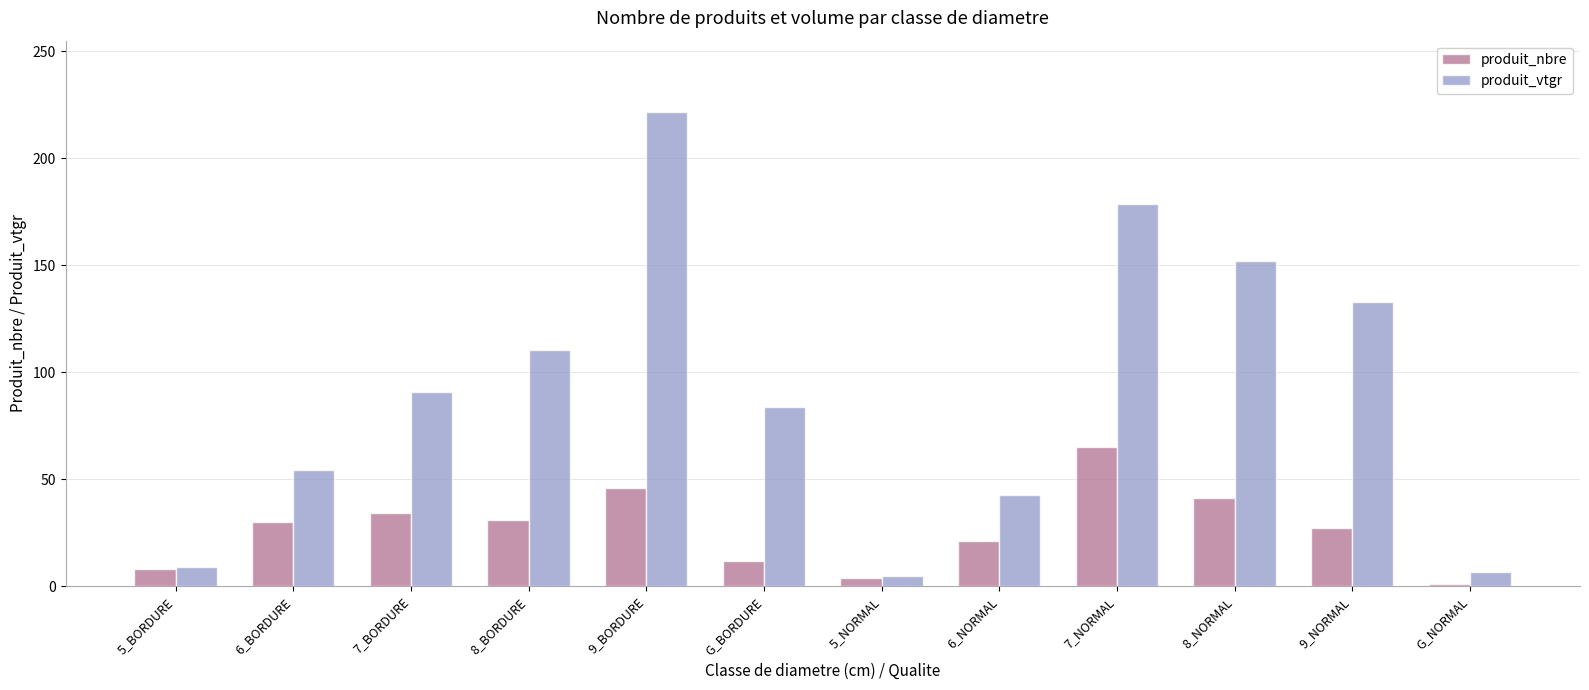

How many bars are there in total?

24